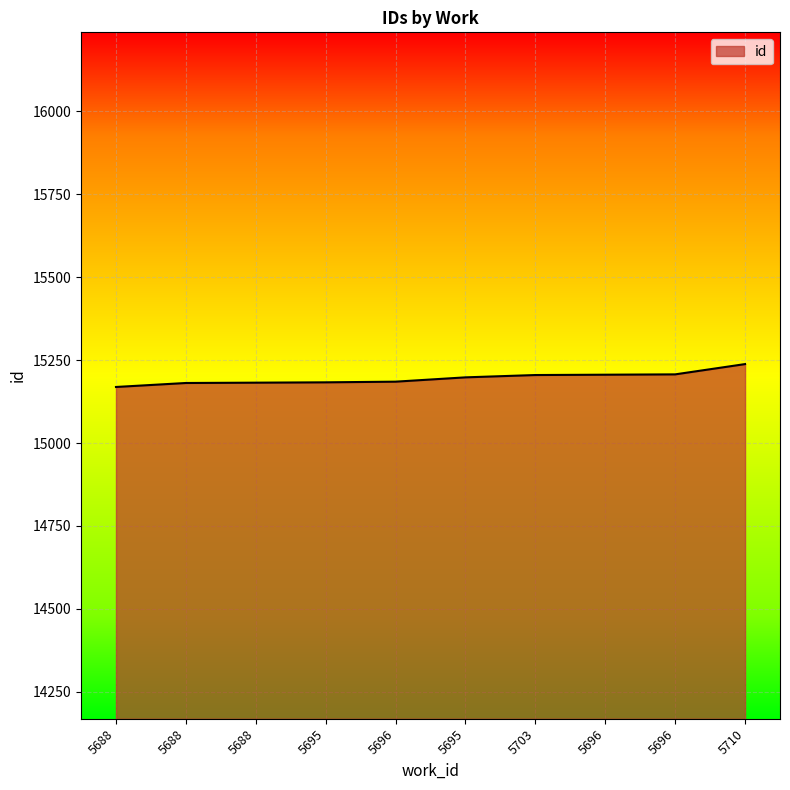

What is the sum of all values?

151954